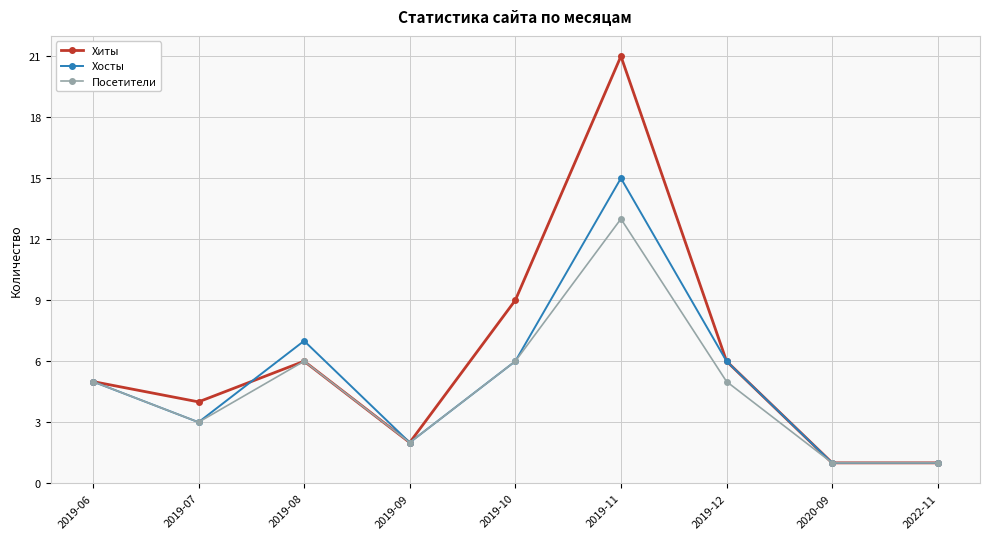

True or false: Хосты and Хиты cross at least once.

True